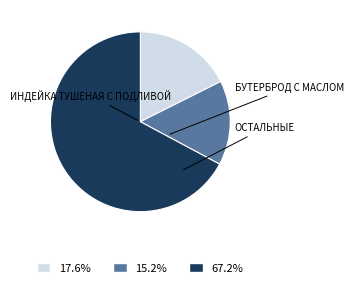

Is the sum of 17.6% and 15.2% greater than half?

No